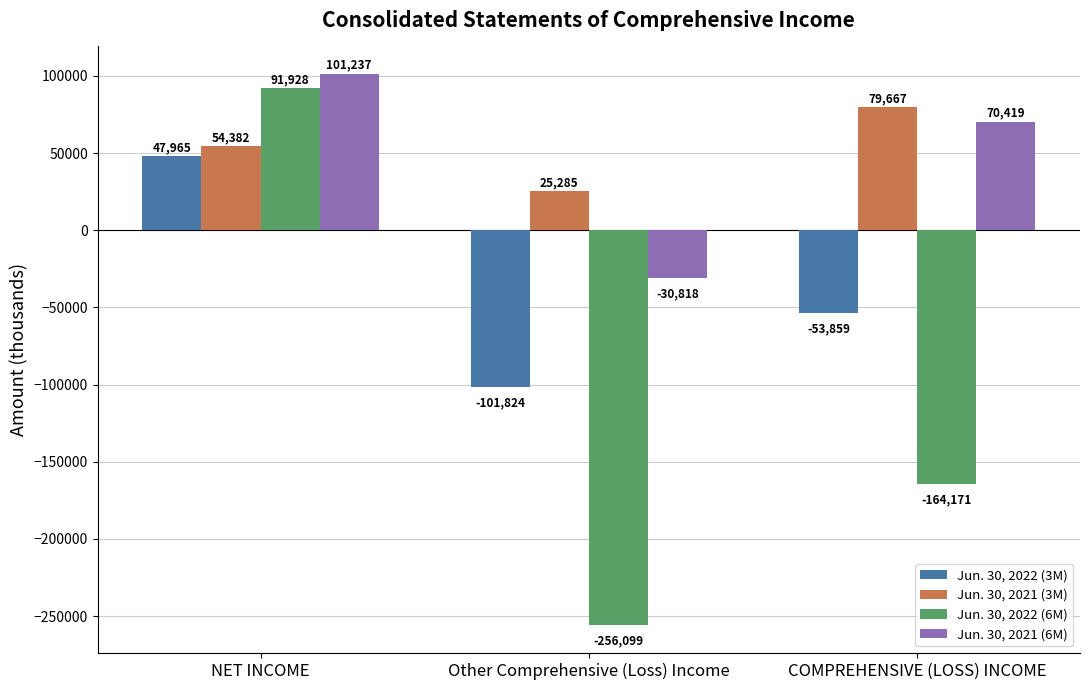

At which category is the sum across all series the highest?

NET INCOME